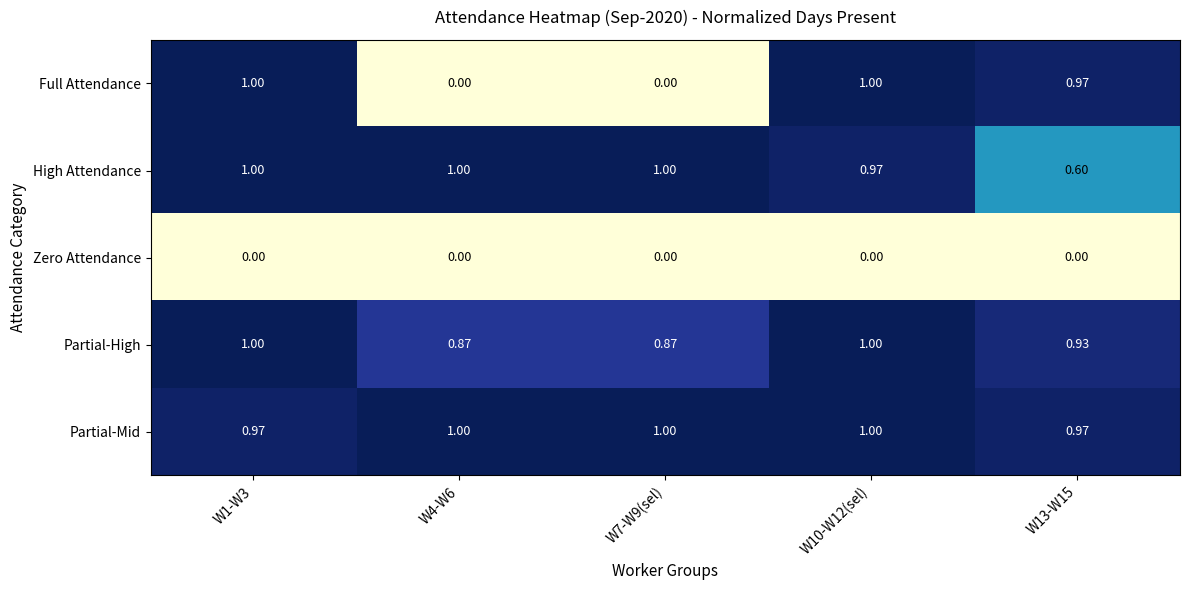

Which series has the largest range (max minus min)?

Full Attendance